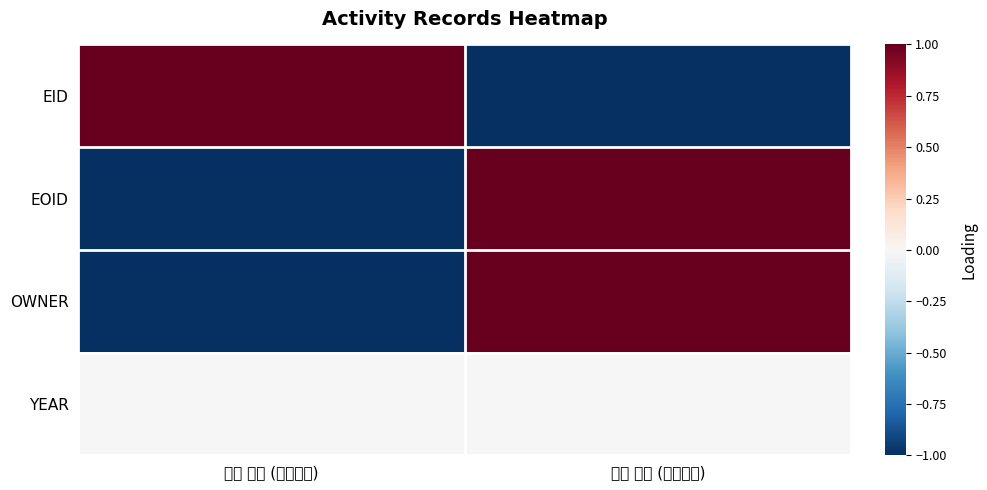

What is the greatest value displayed?

1